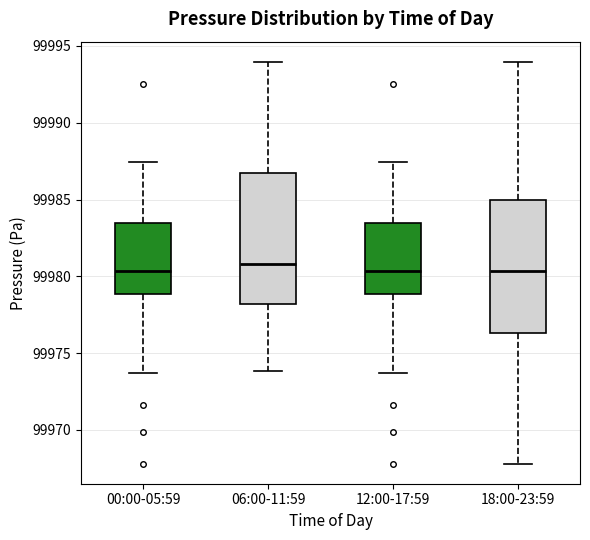

Where is the upper edge of the box for 00:00-05:59 on the y-axis? The values are not printed on the chart, so give them approximately, as read against the axis.

99983.5